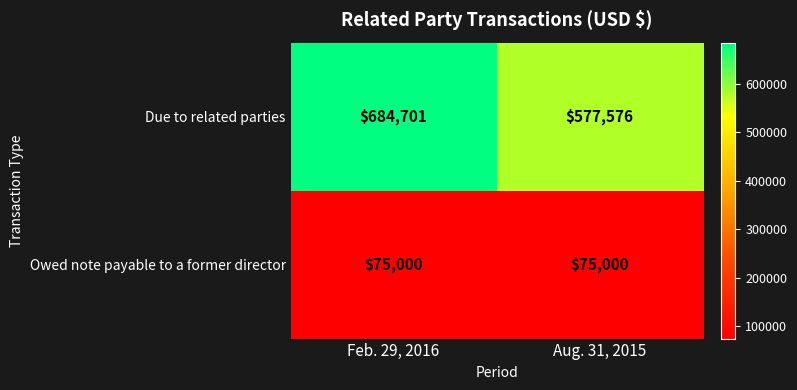

Rank the series at Feb. 29, 2016 from highest to lowest value.

Due to related parties, Owed note payable to a former director